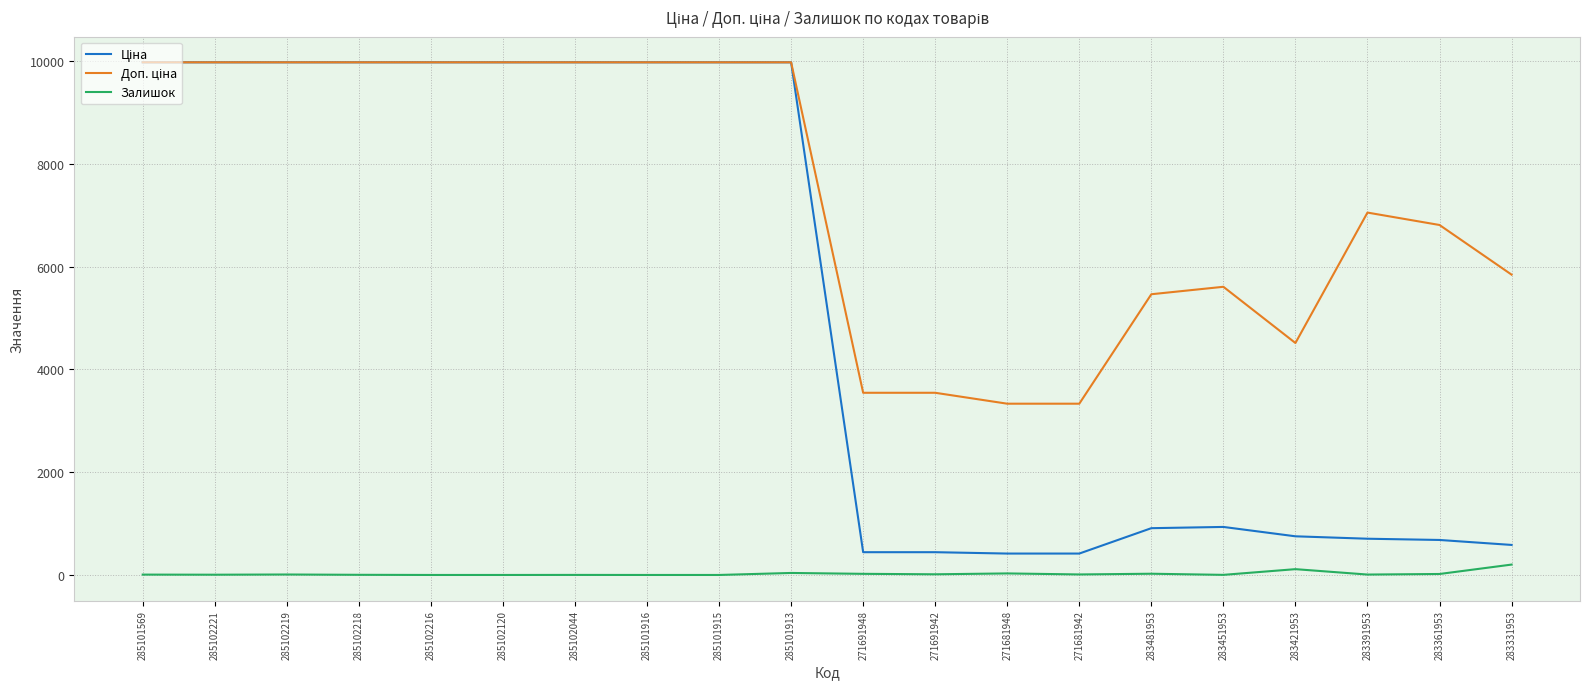

What is the maximum value shown in the chart?

9975.0